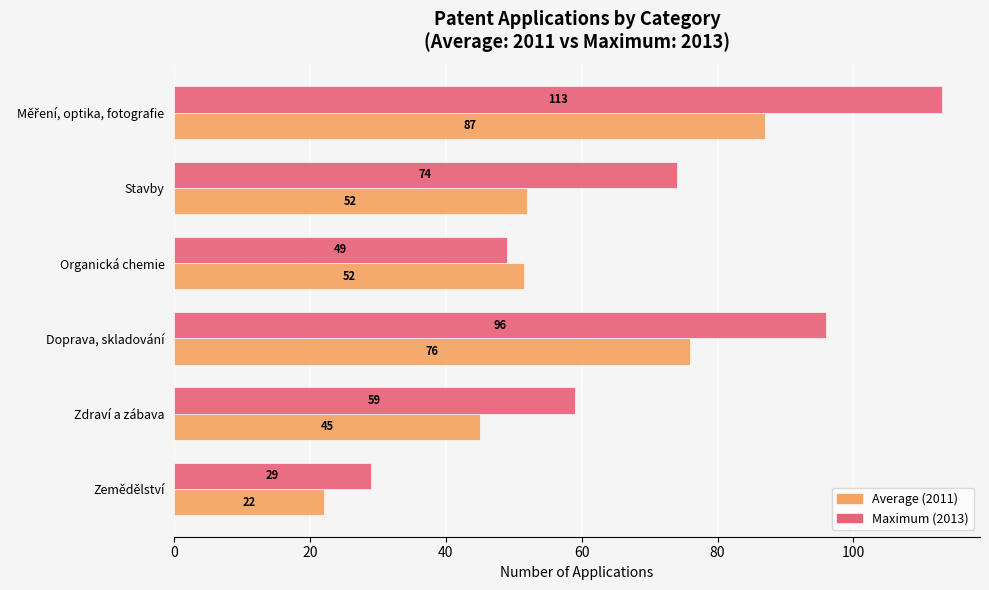

What is the greatest value displayed?

113.0